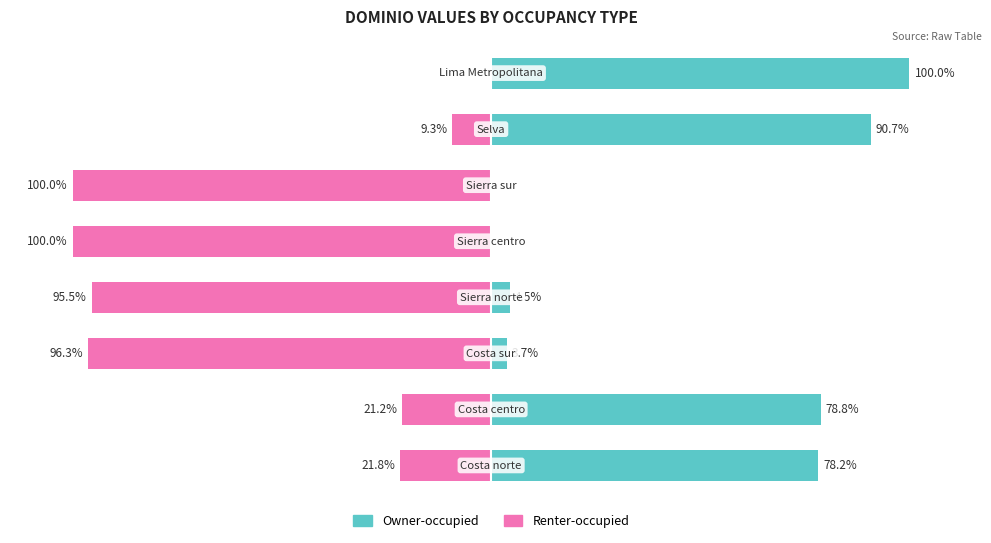

What is the difference between the maximum and minimum values in the Renter-occupied series?

100.0